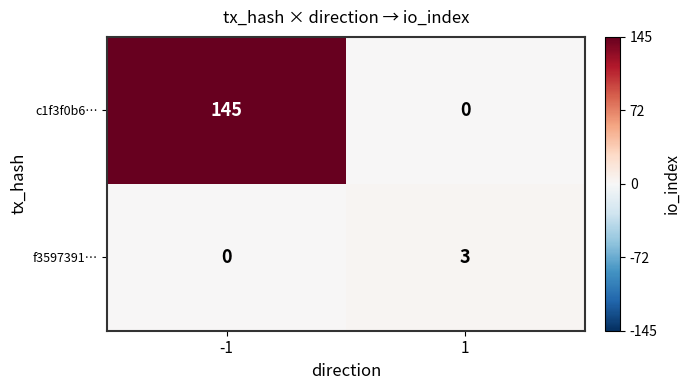

Rank the series by their maximum value, from highest to lowest.

c1f3f0b6…, f3597391…